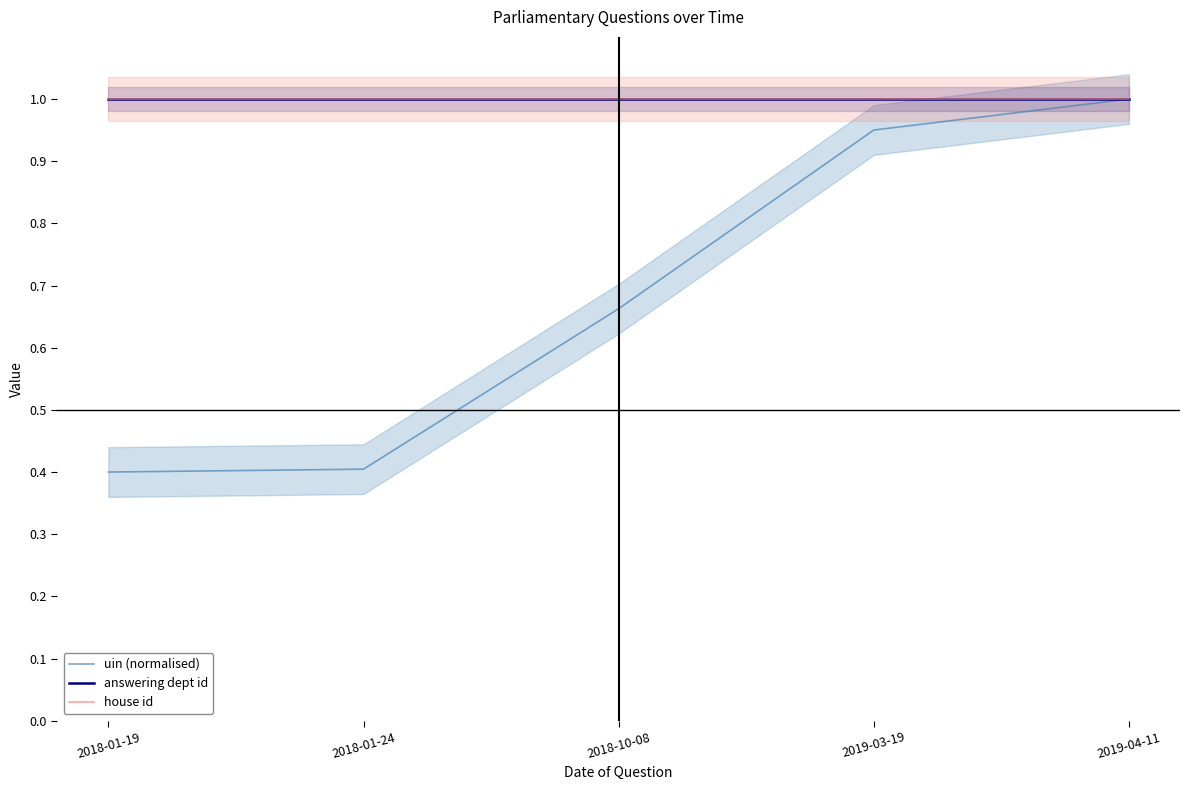

List the series in order of their peak value, lowest first.

uin (normalised), answering dept id, house id